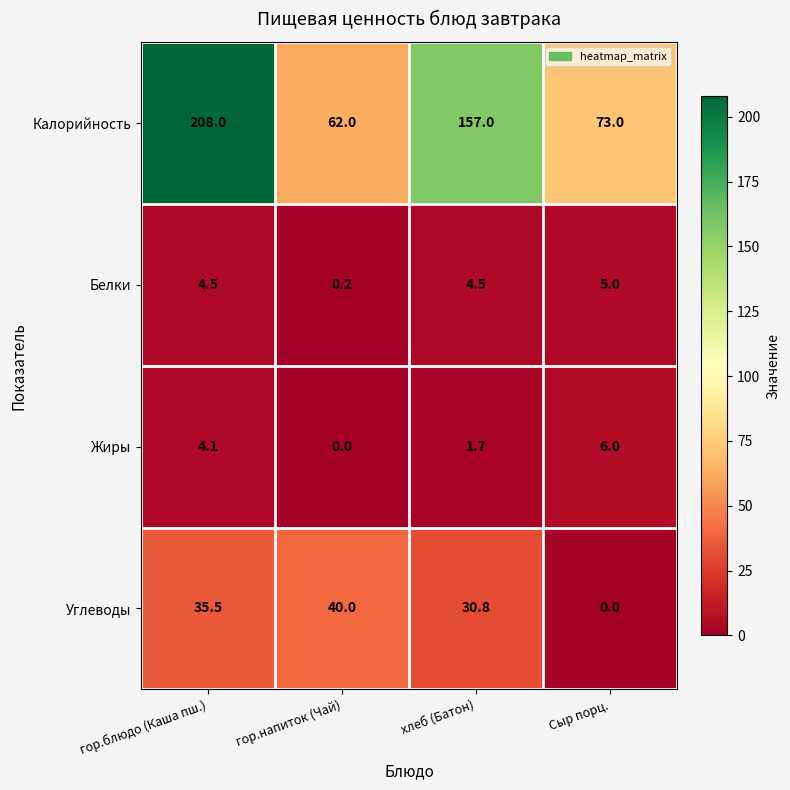

At which label is Белки closest to 2?

гор.напиток (Чай)